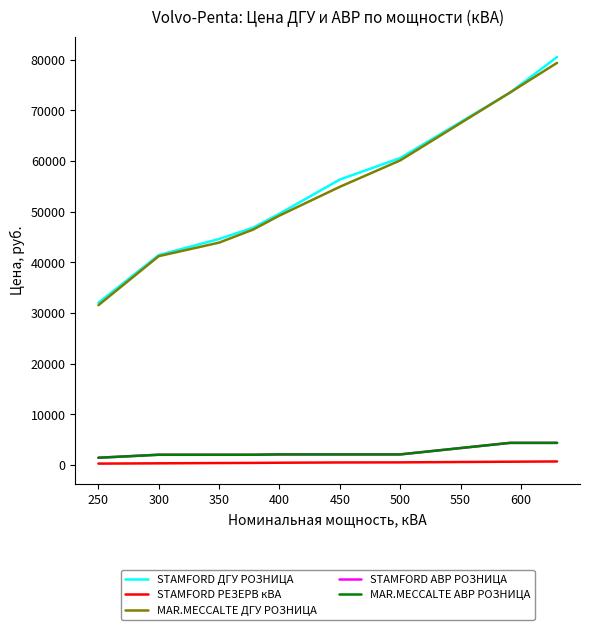

Does the chart display data point markers on the line(s)?

No